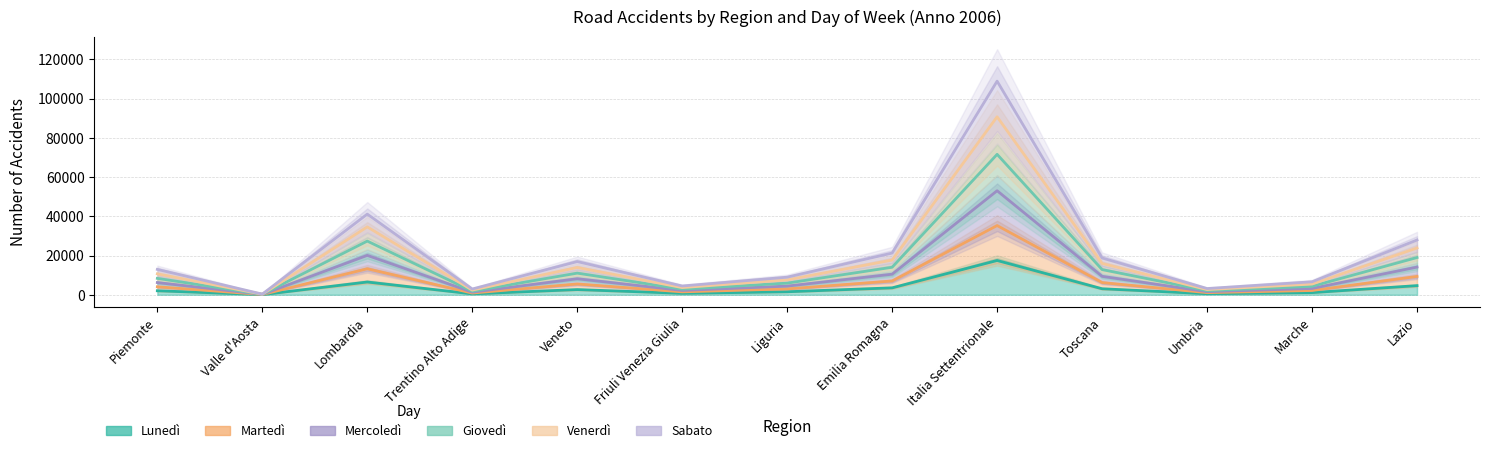

What is the average value of the Venerdi_Incidenti series?

17637